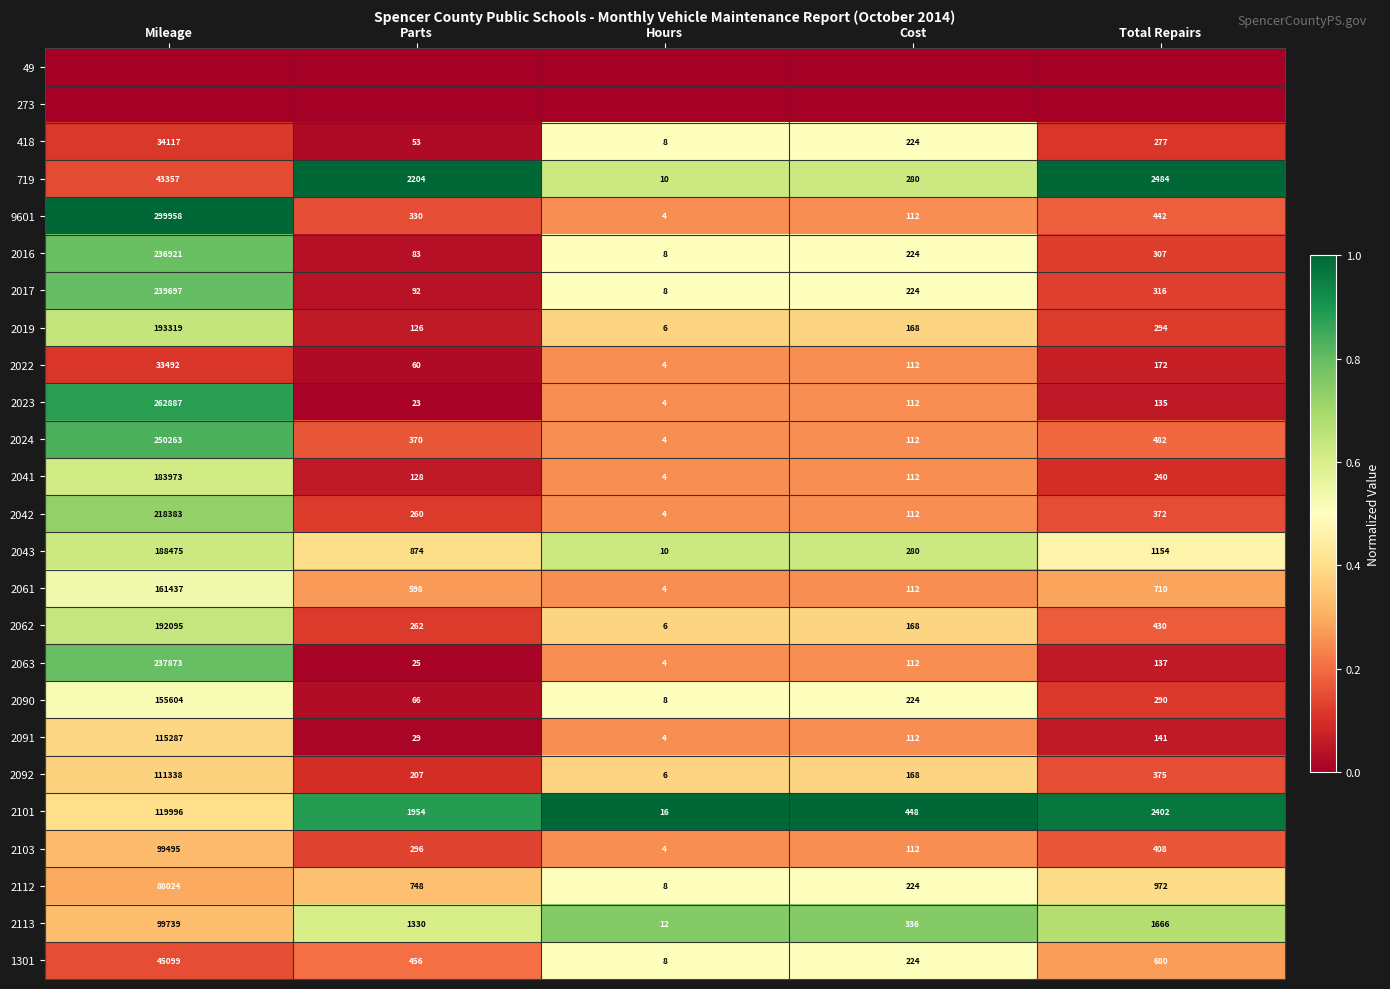

What is the sum of the 1301 values at Mileage and Total Repairs?

45779